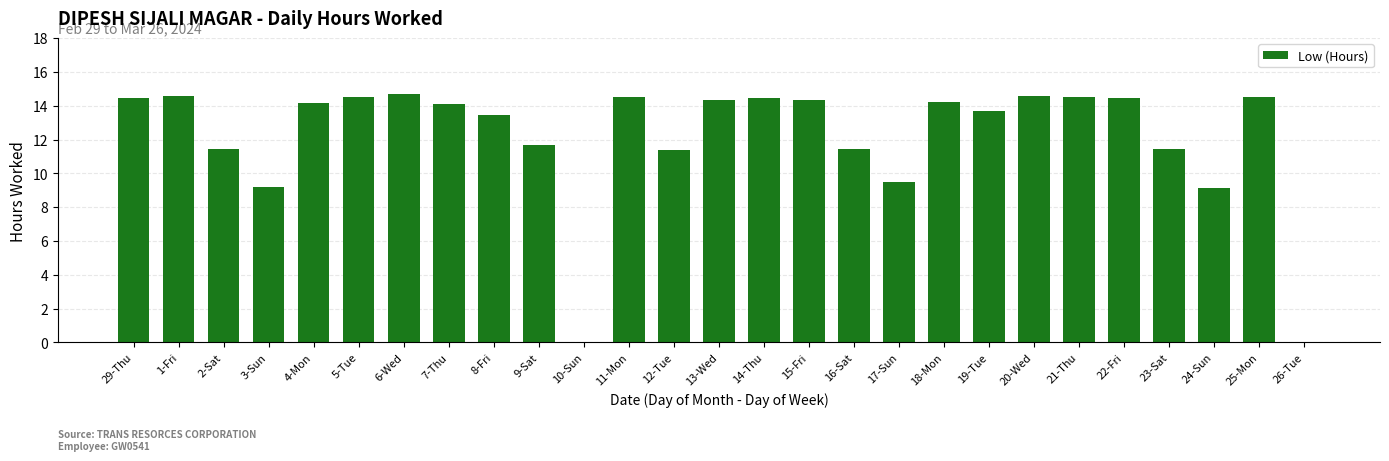

What is the maximum value shown in the chart?

14.7